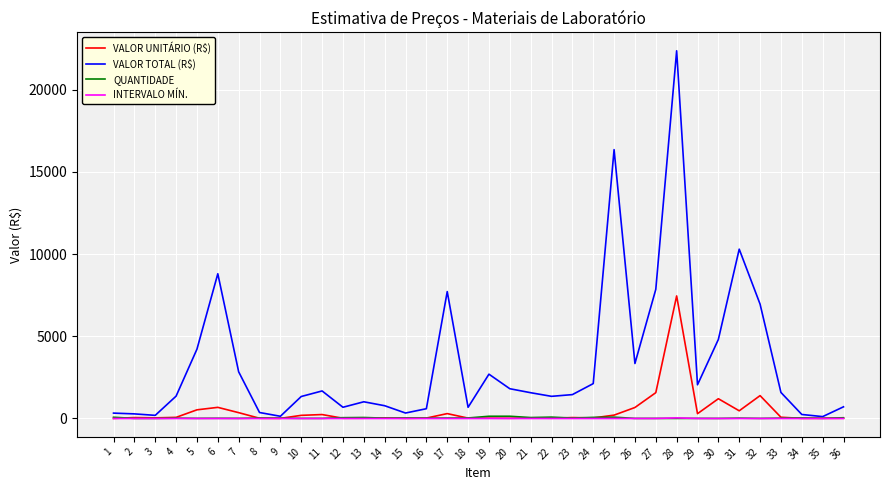

Is the value of INTERVALO MÍN. at 7 greater than the value of VALOR TOTAL (R$) at 27?

No